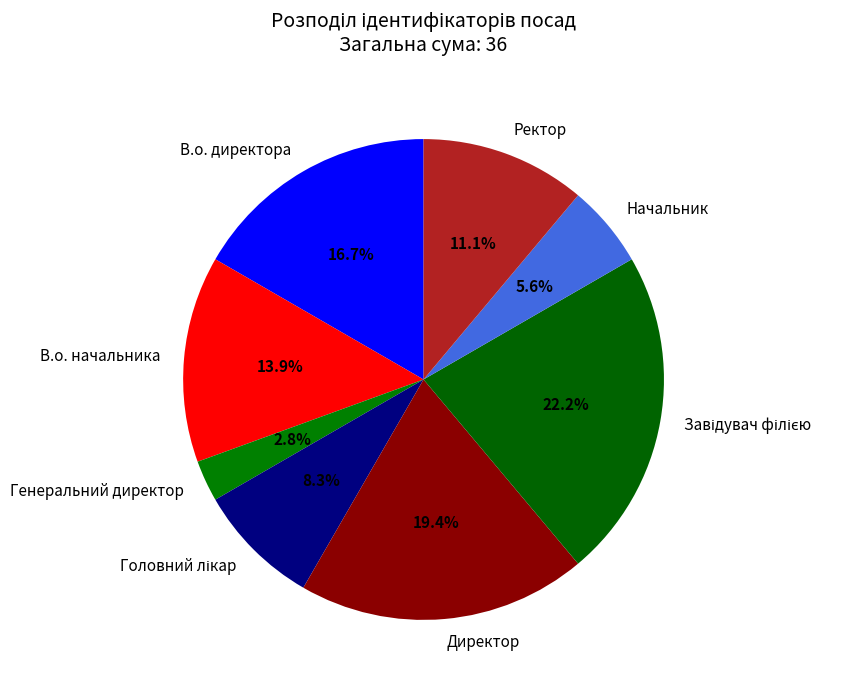

Between В.о. директора and Ректор, which is larger?

В.о. директора